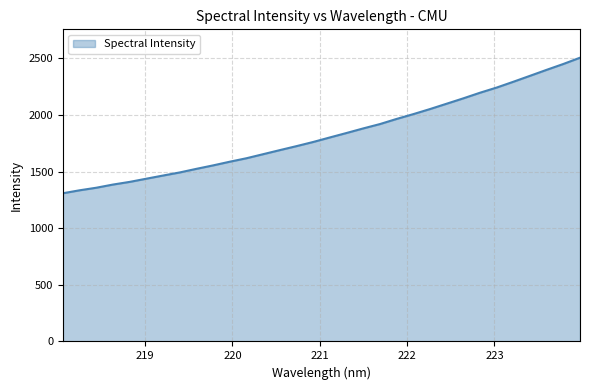

What is the difference between the maximum and minimum values?

1196.2